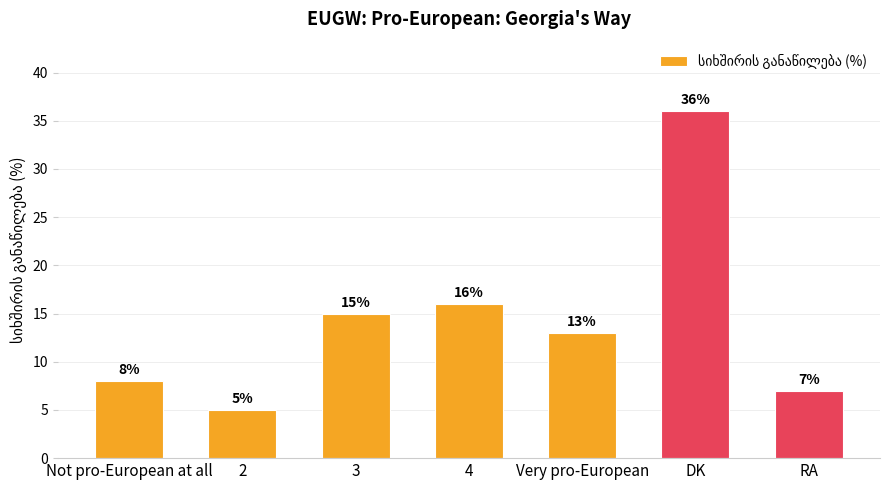

Reading left to right, list all the values displayed in this chart.

8	5	15	16	13	36	7